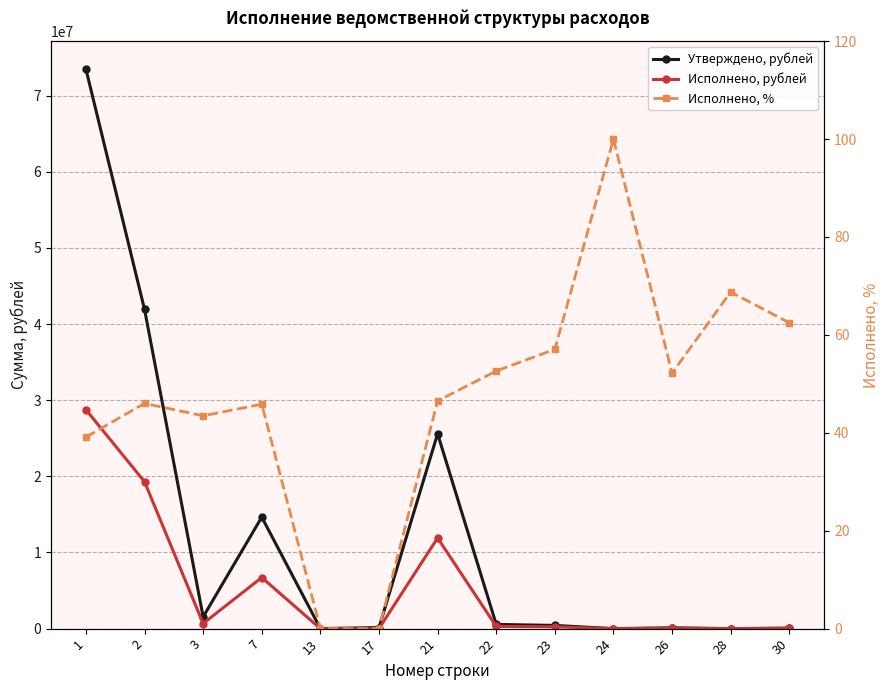

What is the value of the Утверждено, рублей point at the 13th from the left?

66000.0